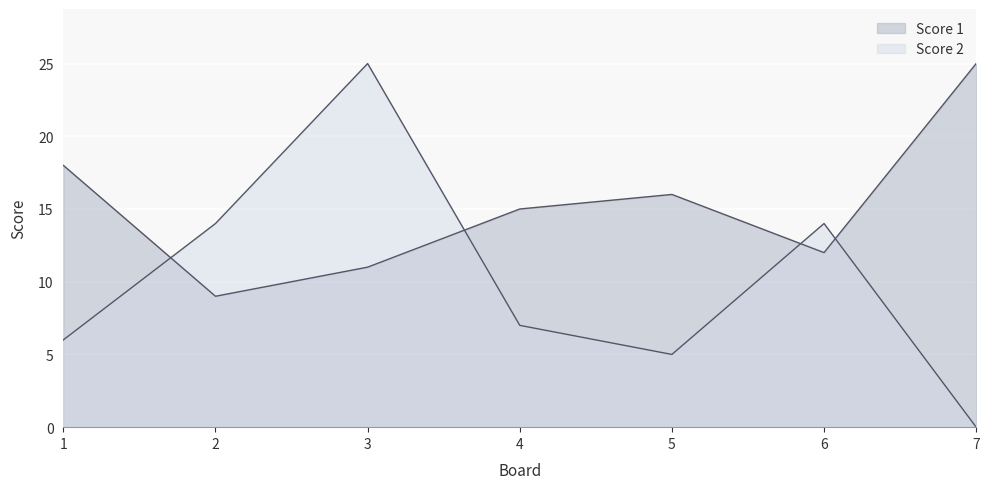

How many lines are shown in the chart?

2